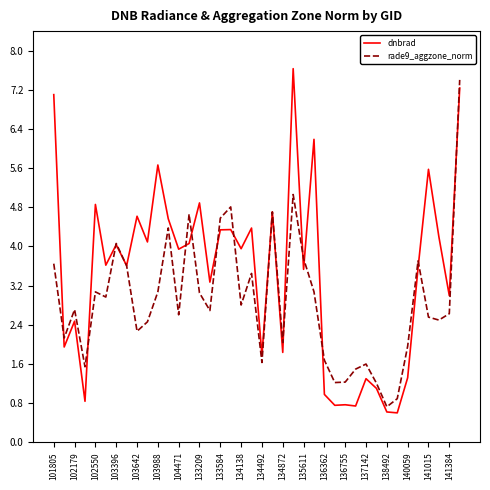

Which series has the widest spread of values?

dnbrad